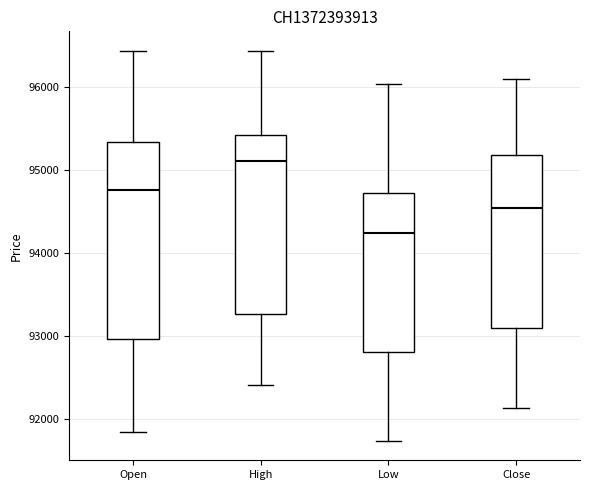

Reading left to right, transcribe this box plot: for each box, give where its median line is, the range the box spans, and where its two whiskers end, as read against the y-axis. The values are not printed on the chart, so give them approximately, as read against the axis.

Open: median 94800, box 93000 to 95300, whiskers 91800 to 96400
High: median 95100, box 93300 to 95400, whiskers 92400 to 96400
Low: median 94200, box 92800 to 94700, whiskers 91700 to 96000
Close: median 94500, box 93100 to 95200, whiskers 92100 to 96100